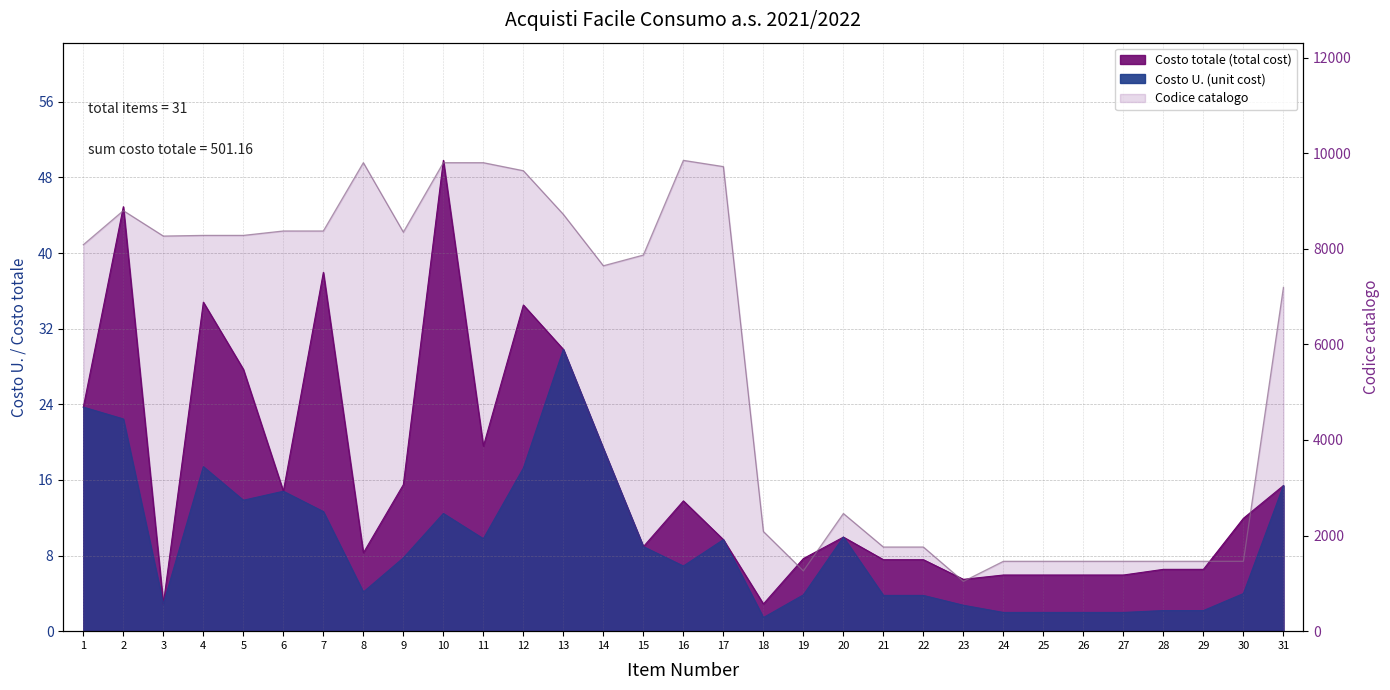

Which label corresponds to the largest value in the chart?

16